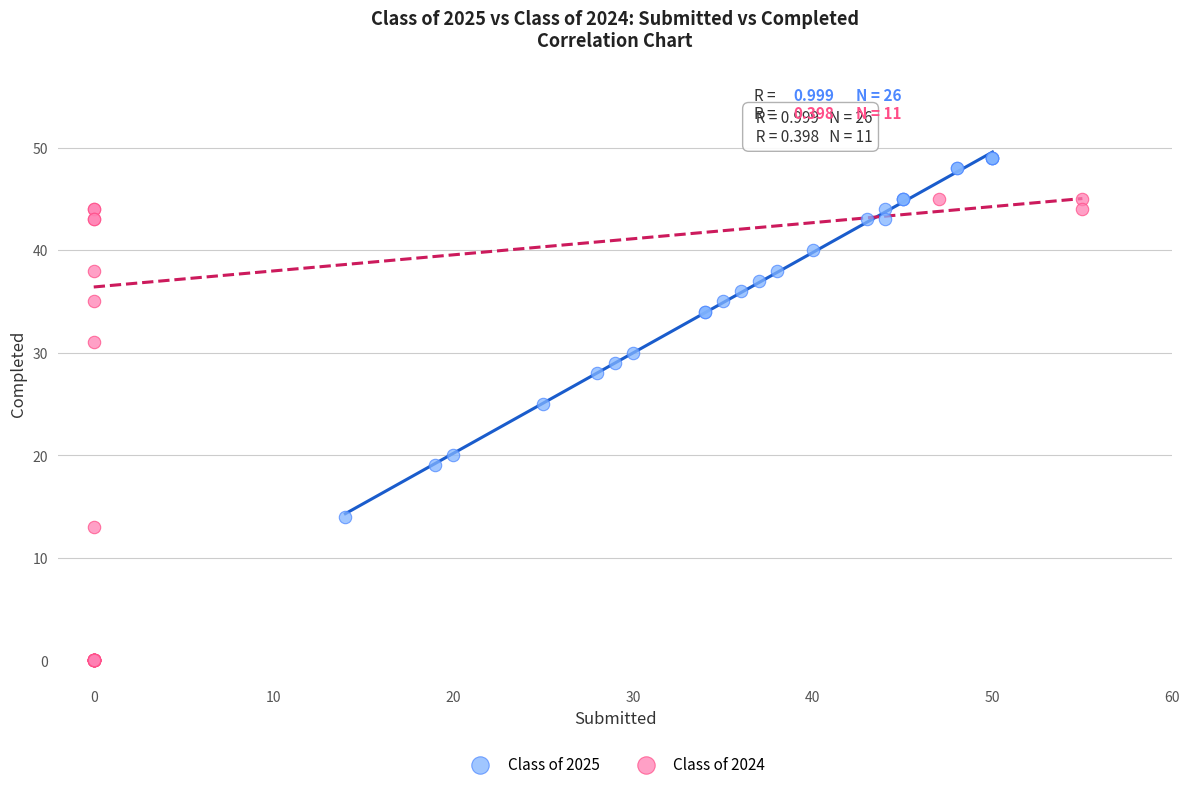

Which series reaches the minimum Y coordinate?

Class of 2024